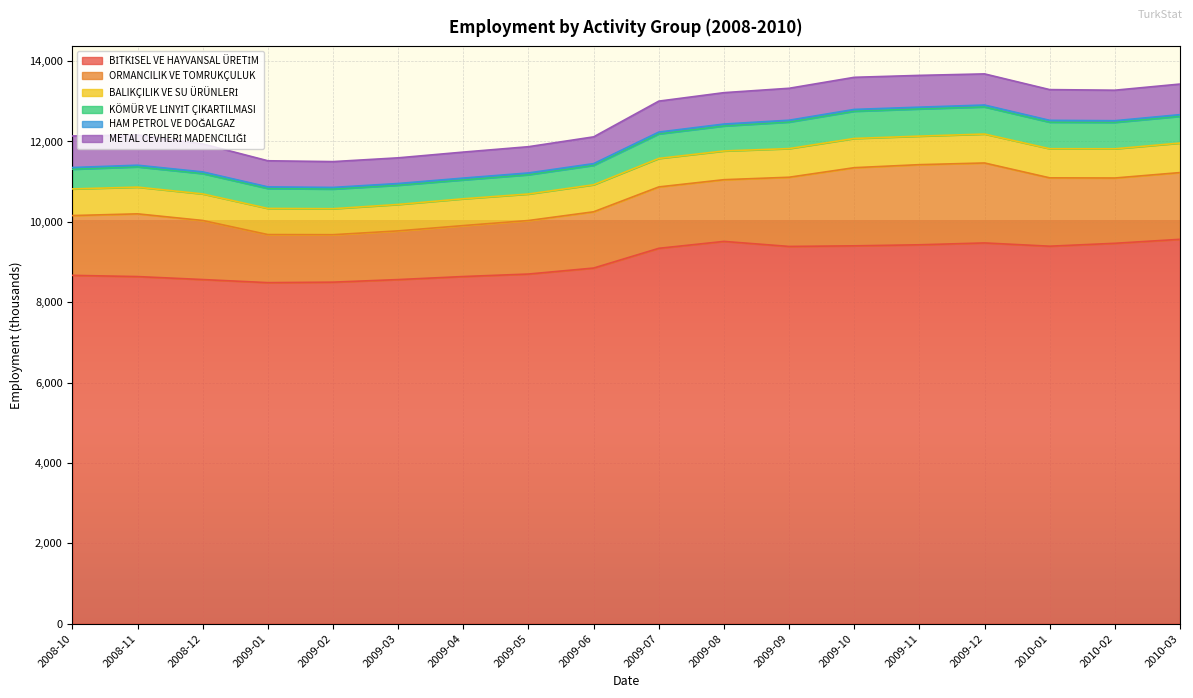

How many lines are shown in the chart?

6